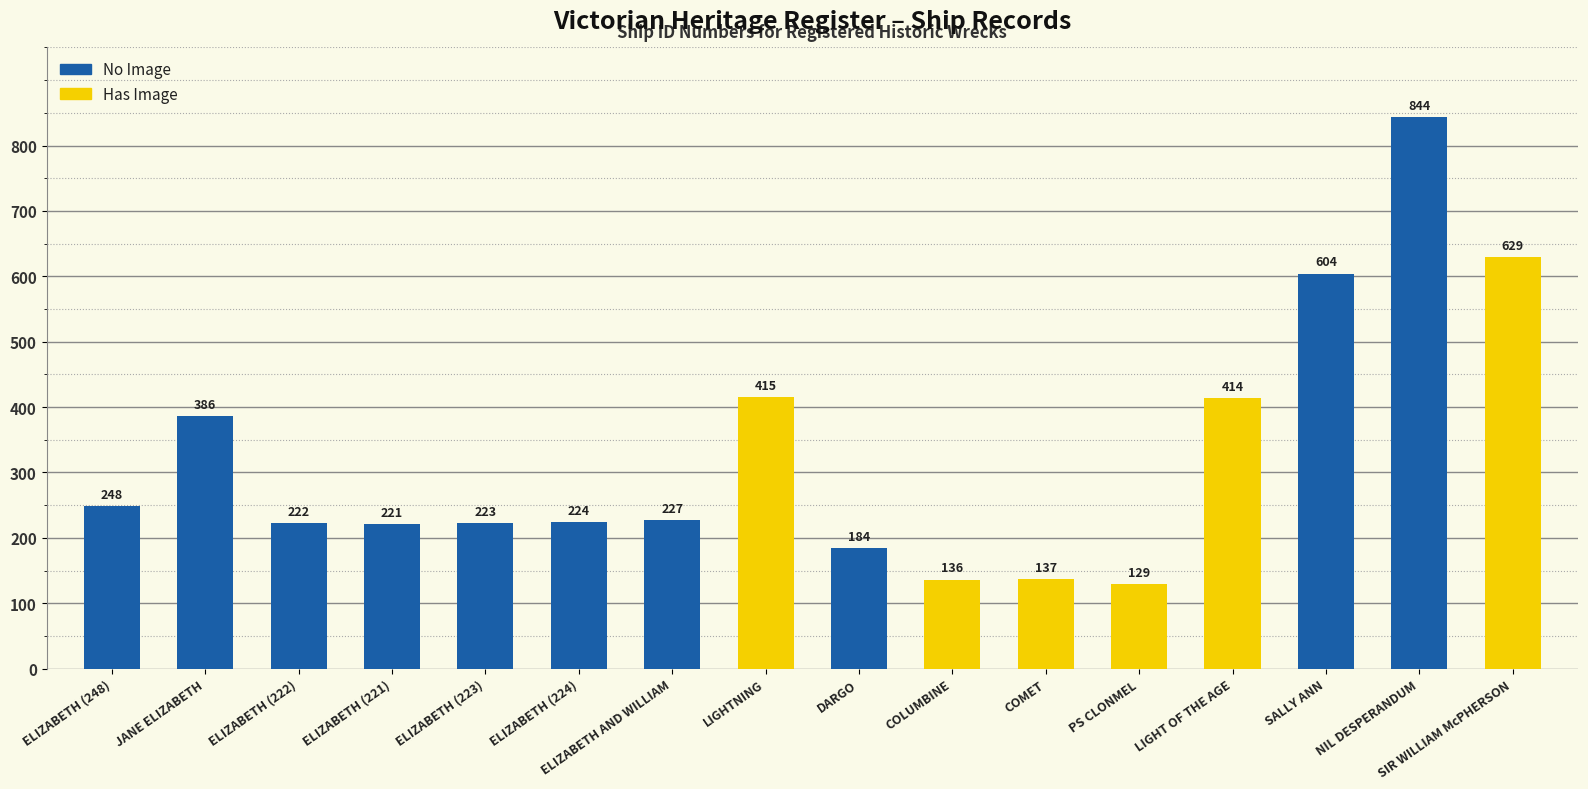

How many data points are less than 227?

8